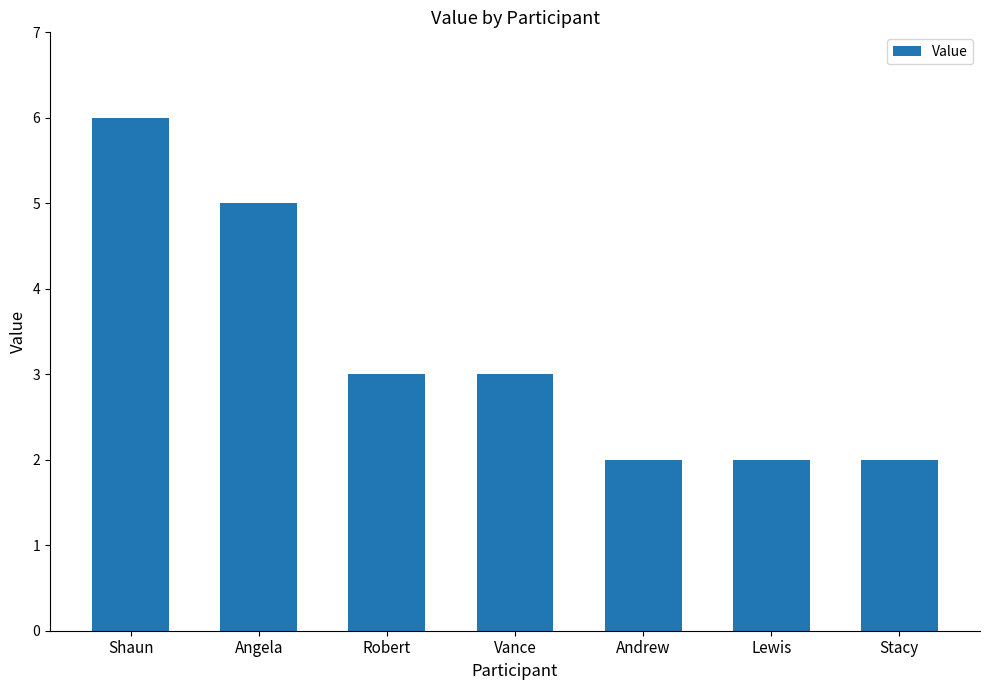

What is the ratio of the value at Shaun to the value at Vance?

2.0